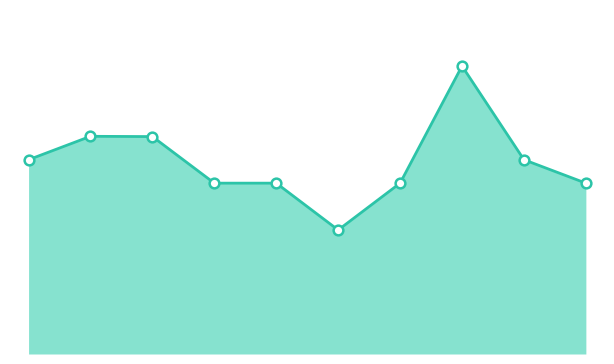

Rank the categories by value from highest to lowest.

8, 2, 3, 1, 9, 4, 5, 7, 10, 6